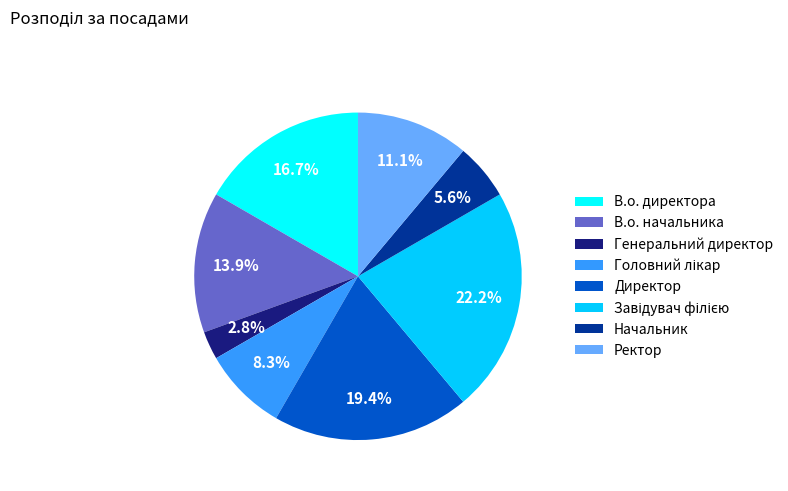

What is the ratio of the value at Начальник to the value at Ректор?

0.5